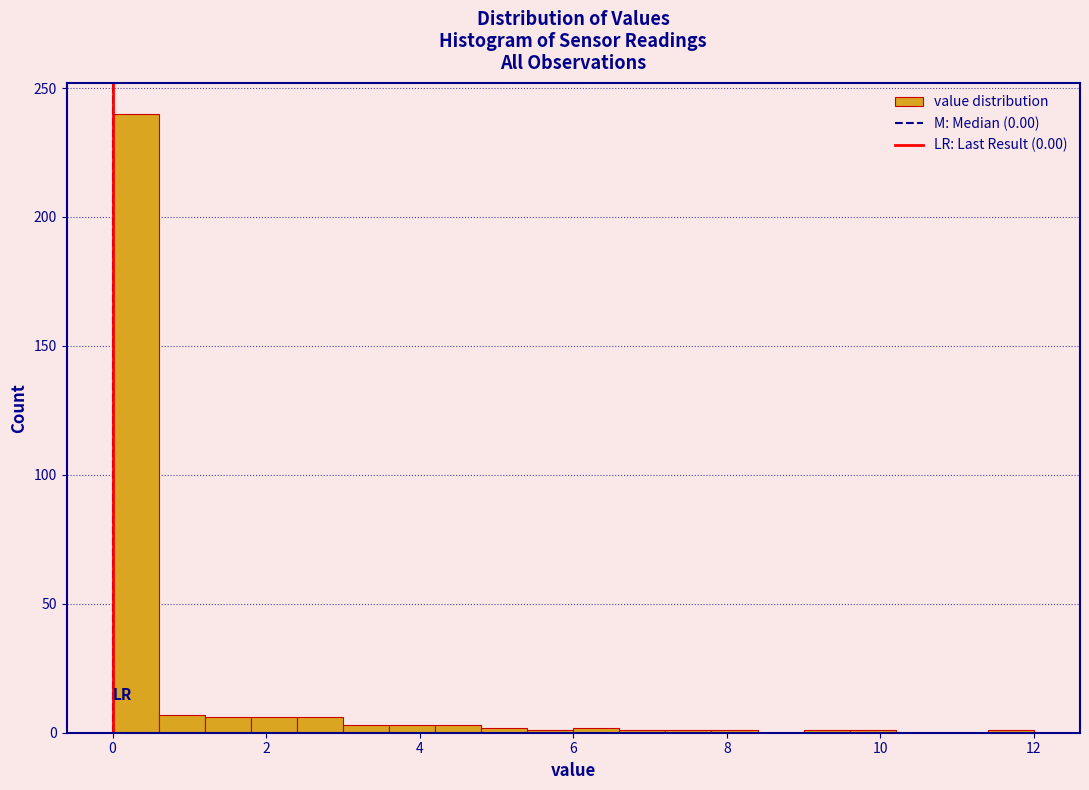

Around what value on the x-axis is the tallest bar? Give the approximate position of its centre, as read against the axis.

0.4